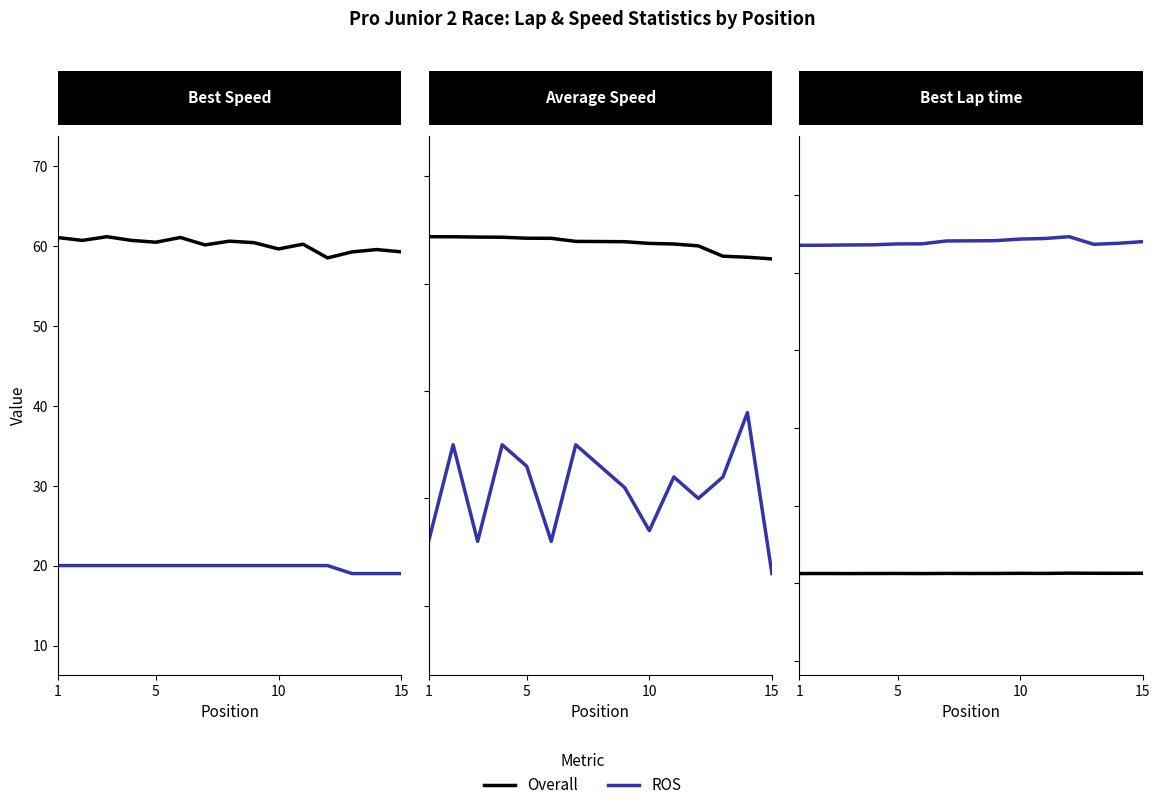

What are all the series names shown in the legend?

Overall, ROS